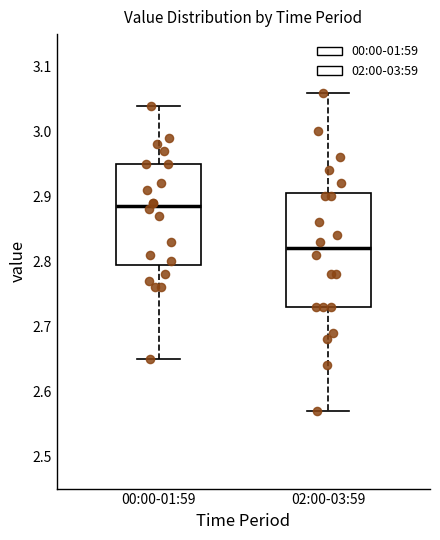

Reading left to right, transcribe this box plot: for each box, give where its median line is, the range the box spans, and where its two whiskers end, as read against the y-axis. The values are not printed on the chart, so give them approximately, as read against the axis.

00:00-01:59: median 2.89, box 2.80 to 2.95, whiskers 2.65 to 3.04
02:00-03:59: median 2.82, box 2.73 to 2.91, whiskers 2.57 to 3.06